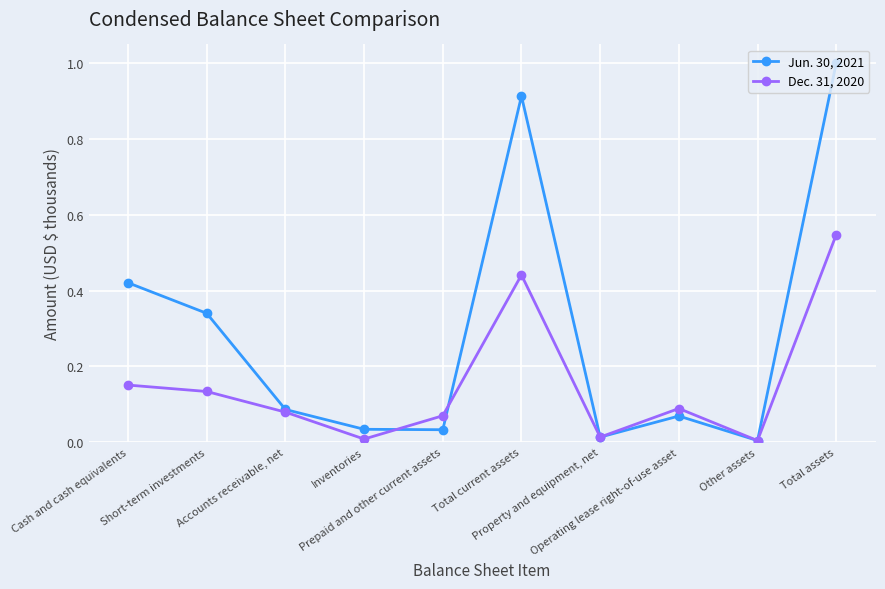

Which series has the largest total across all categories?

Jun. 30, 2021